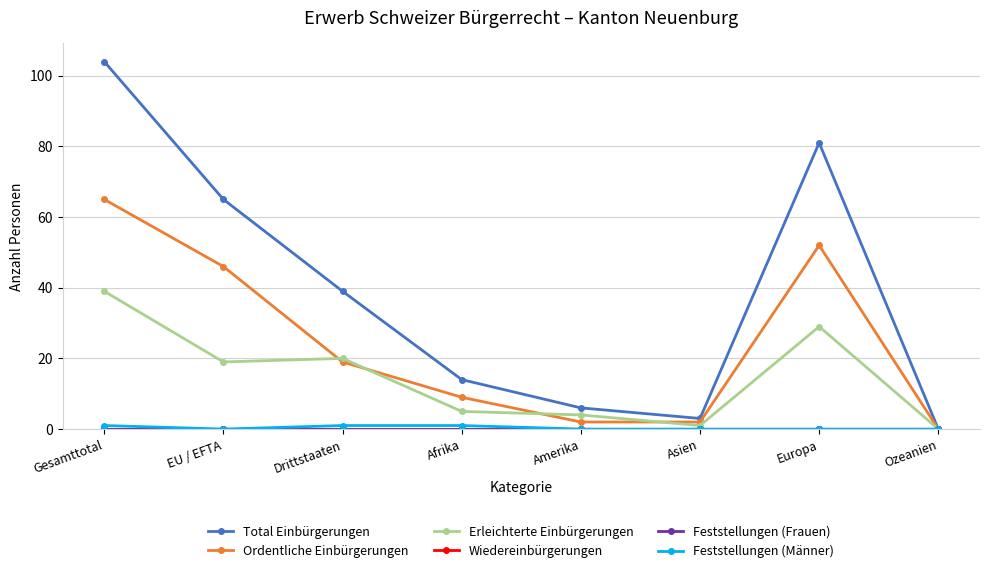

True or false: Feststellungen (Frauen) has a value of 0 at Asien.

True